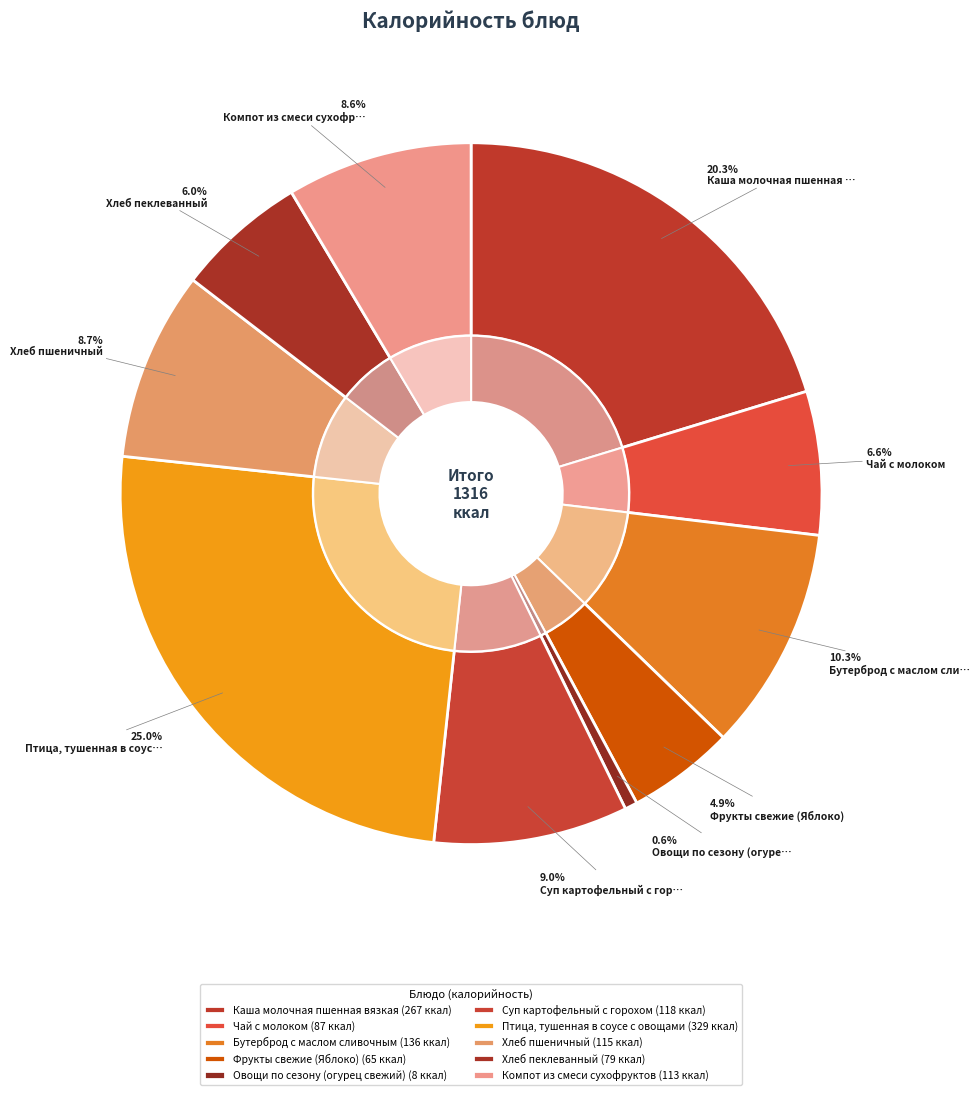

Rank the categories by value from highest to lowest.

Птица, тушенная в соусе с овощами, Каша молочная пшенная вязкая, Бутерброд с маслом сливочным, Суп картофельный с горохом, Хлеб пшеничный, Компот из смеси сухофруктов, Чай с молоком, Хлеб пеклеванный, Фрукты свежие (Яблоко), Овощи по сезону (огурец свежий)